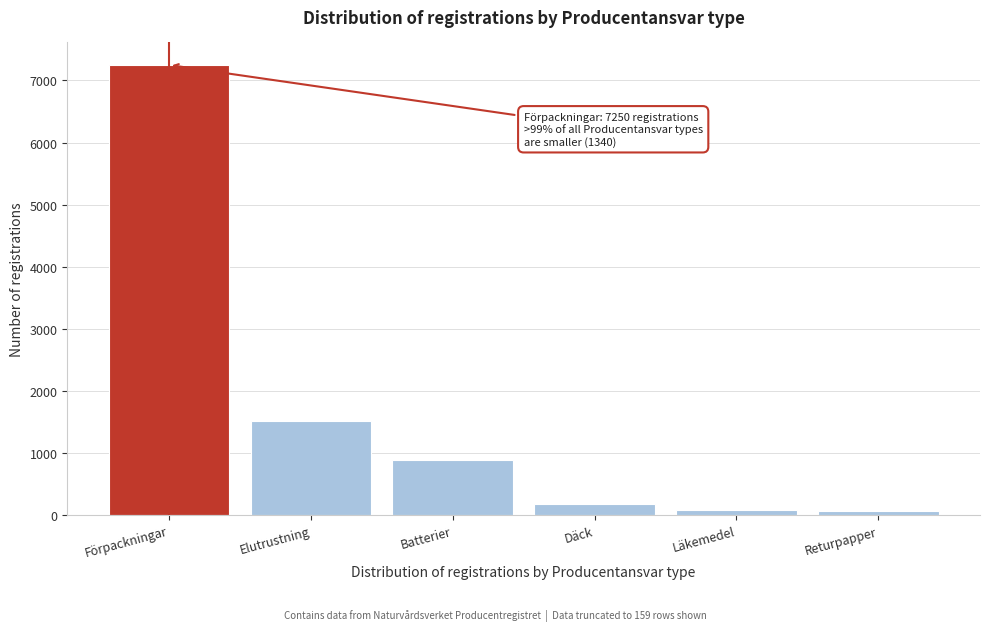

Between Elutrustning and Läkemedel, which is larger?

Elutrustning